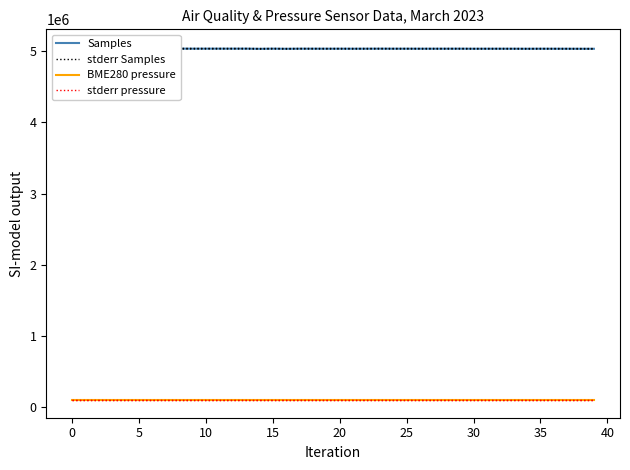

True or false: stderr Samples has more than 1 points higher than both neighbors.

True